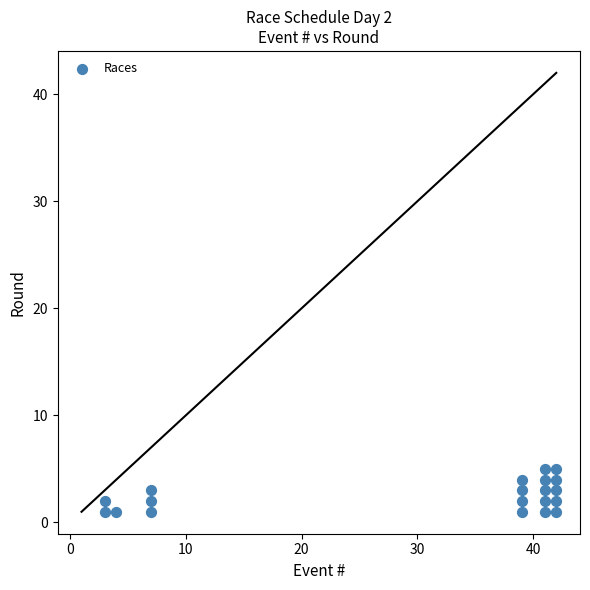

What is the range of Y values (max minus min)?

4